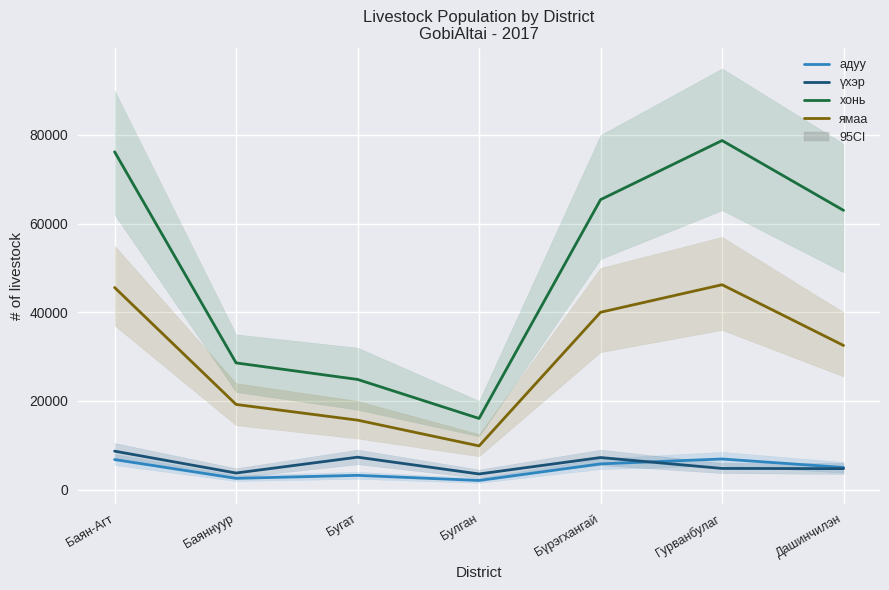

True or false: үхэр has a value of 15299 at Баян-Агт.

False